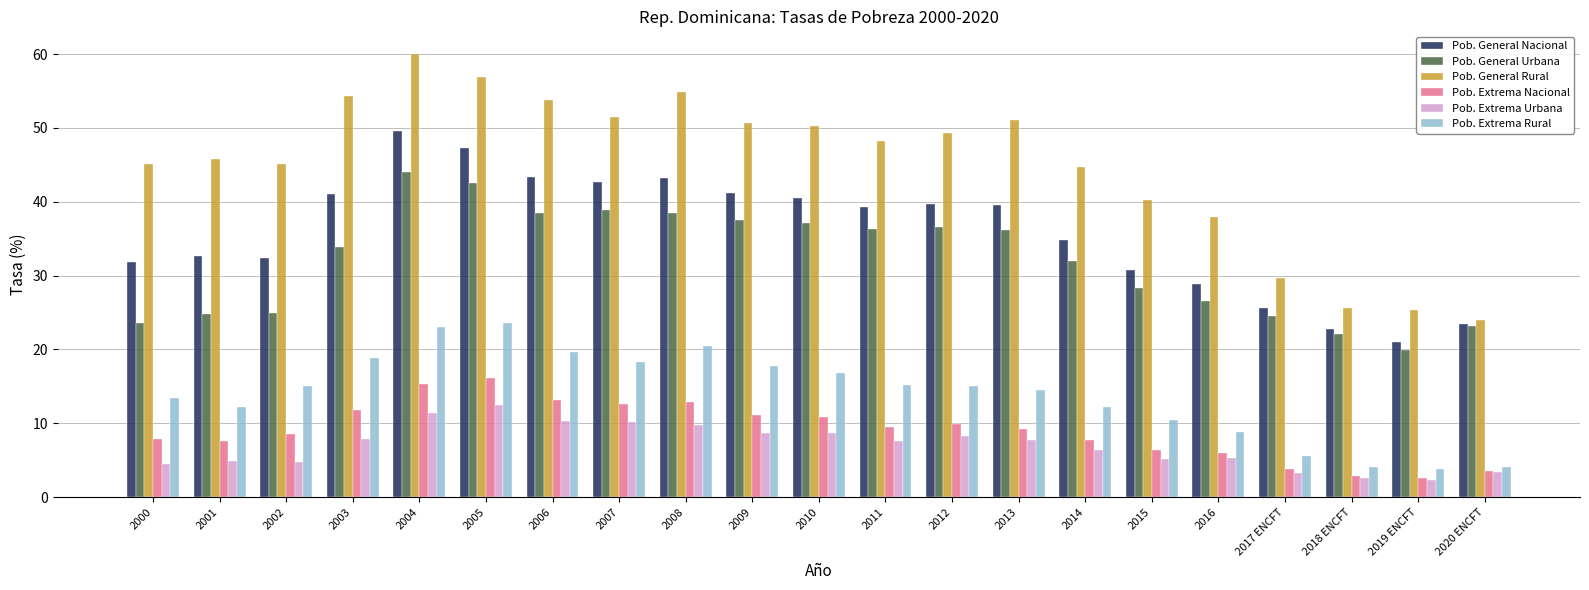

What is the lowest value of the Pob. Extrema Nacional series?

2.7